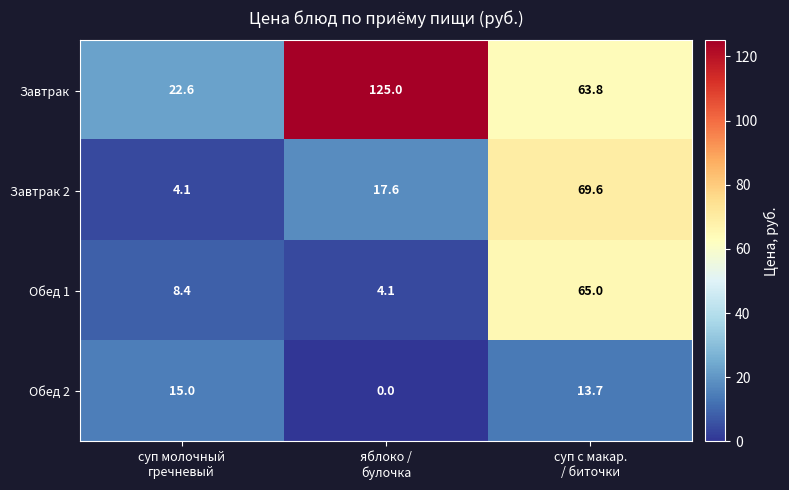

What is the minimum value for Обед 1?

4.1